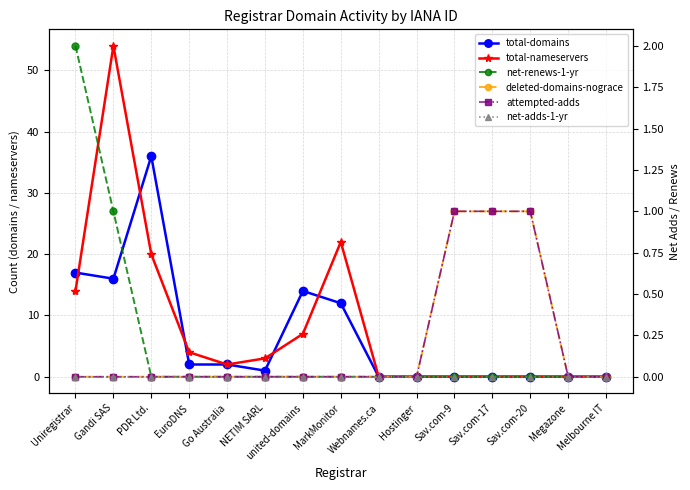

What are all the series names shown in the legend?

total-domains, total-nameservers, net-renews-1-yr, deleted-domains-nograce, attempted-adds, net-adds-1-yr